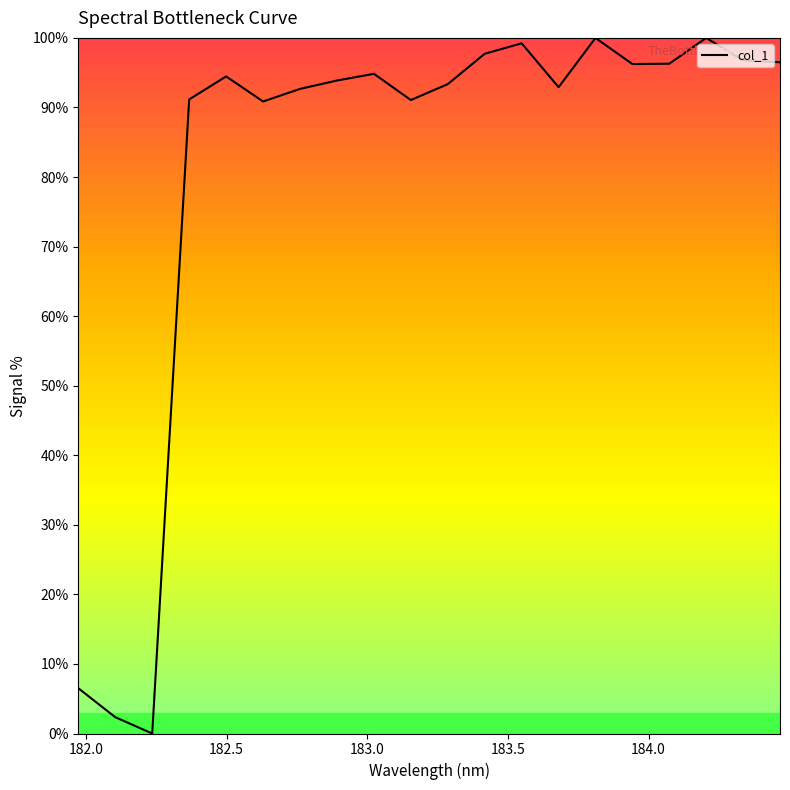

Count the number of data series in this chart.

1